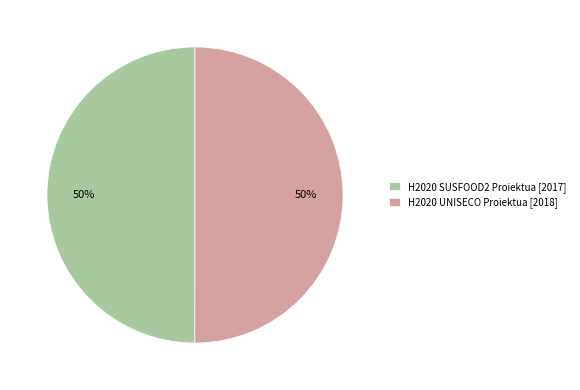

Approximately how many times larger is the value at H2020 UNISECO Proiektua [2018] compared to H2020 SUSFOOD2 Proiektua [2017]?

1.0